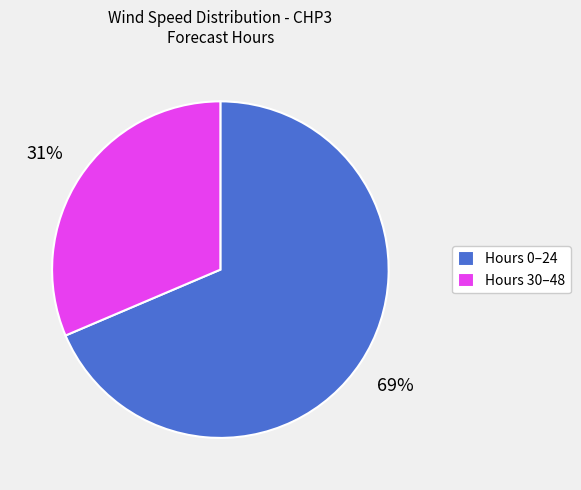

Rank the categories by value from lowest to highest.

Hours 30–48, Hours 0–24